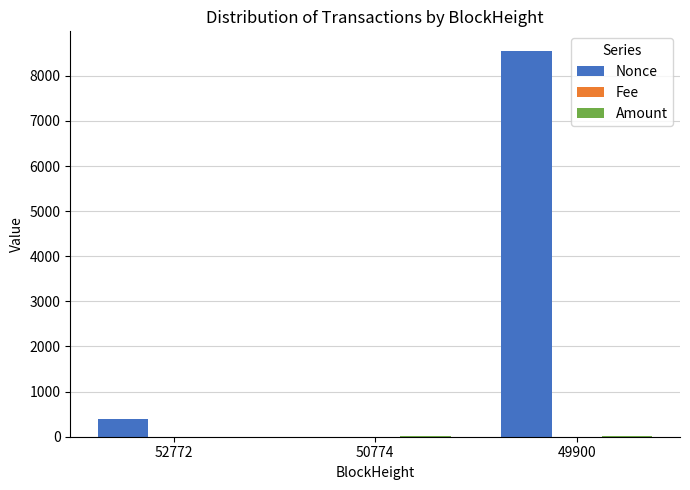

Which series has the largest total across all categories?

Nonce